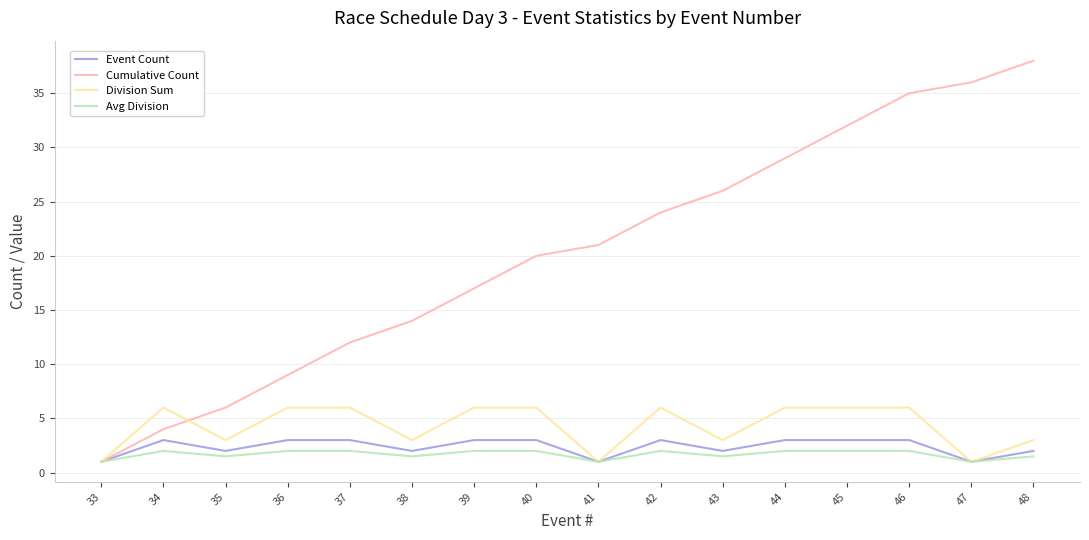

At 44, list the series in order from smallest to largest.

Avg Division, Event Count, Division Sum, Cumulative Count